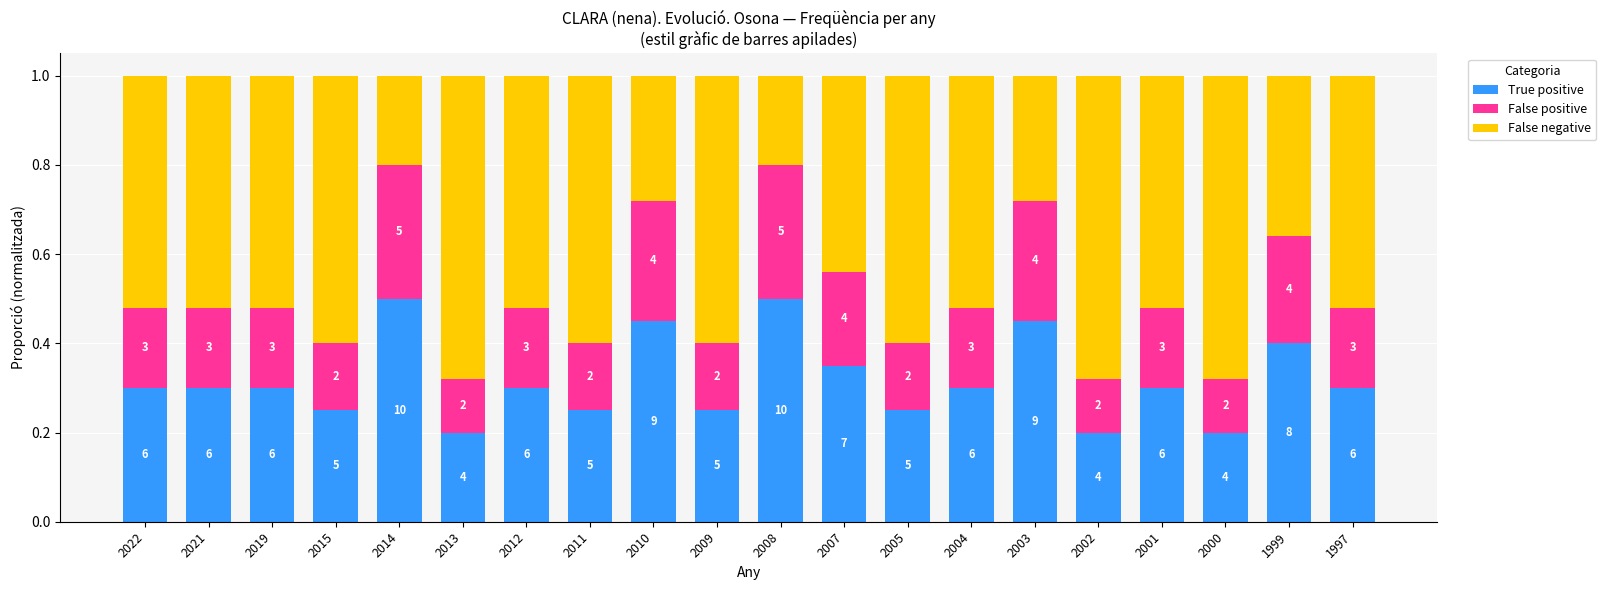

Between 2011 and 2000, which series saw the biggest shift?

False negative